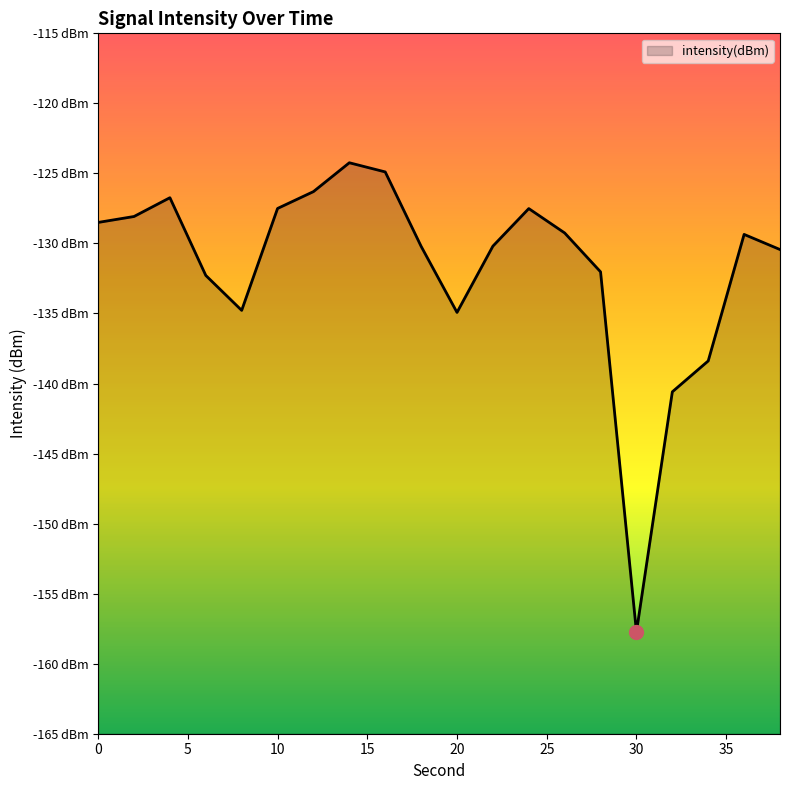

Reading right to left, extract all data points from this chart.

-130.4	-129.4	-138.4	-140.6	-157.7	-132.0	-129.3	-127.5	-130.2	-134.9	-130.2	-124.9	-124.2	-126.3	-127.5	-134.8	-132.3	-126.7	-128.1	-128.5